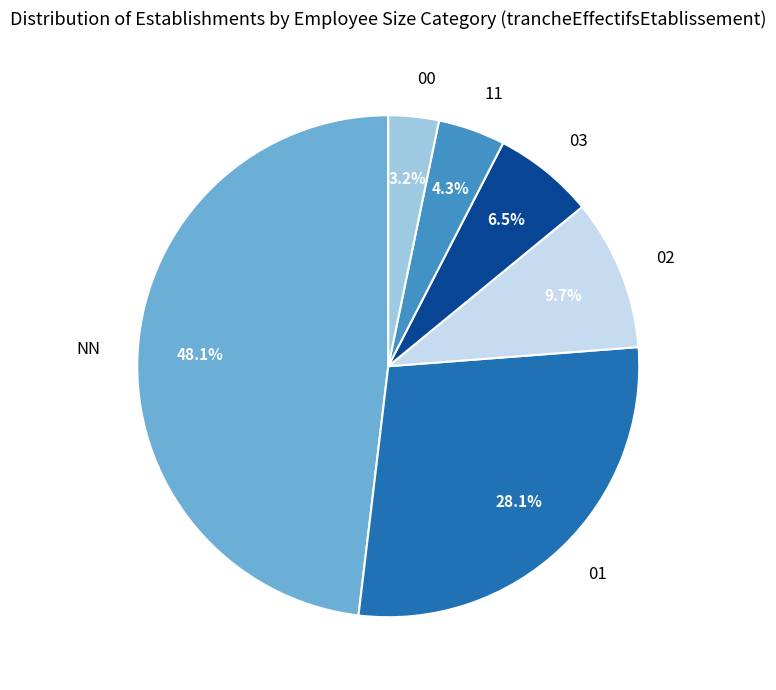

Which slice is the smallest?

00